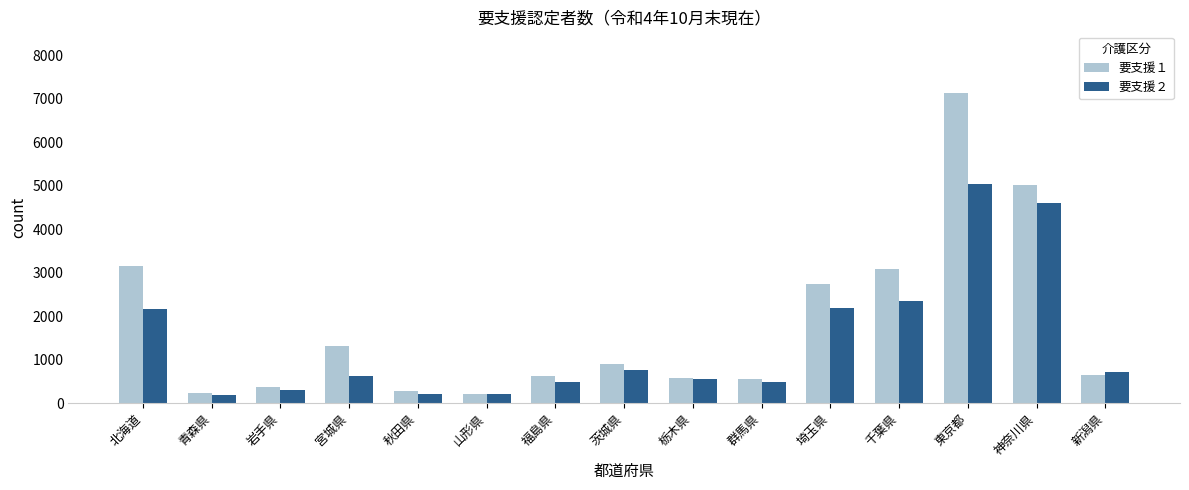

At 東京都, list the series in order from largest to smallest.

要支援１, 要支援２